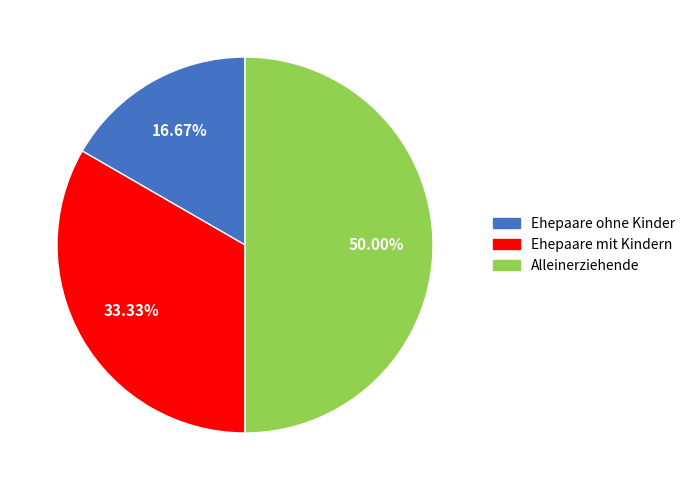

To the nearest percent, what is the average slice percentage?

33%